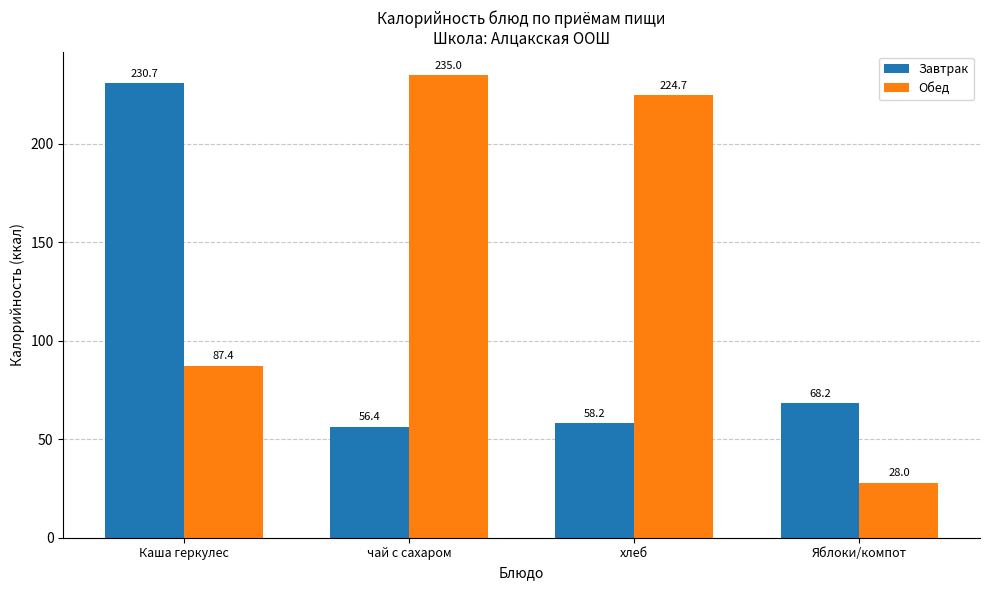

What value does the Обед series have at Каша геркулес?

87.4